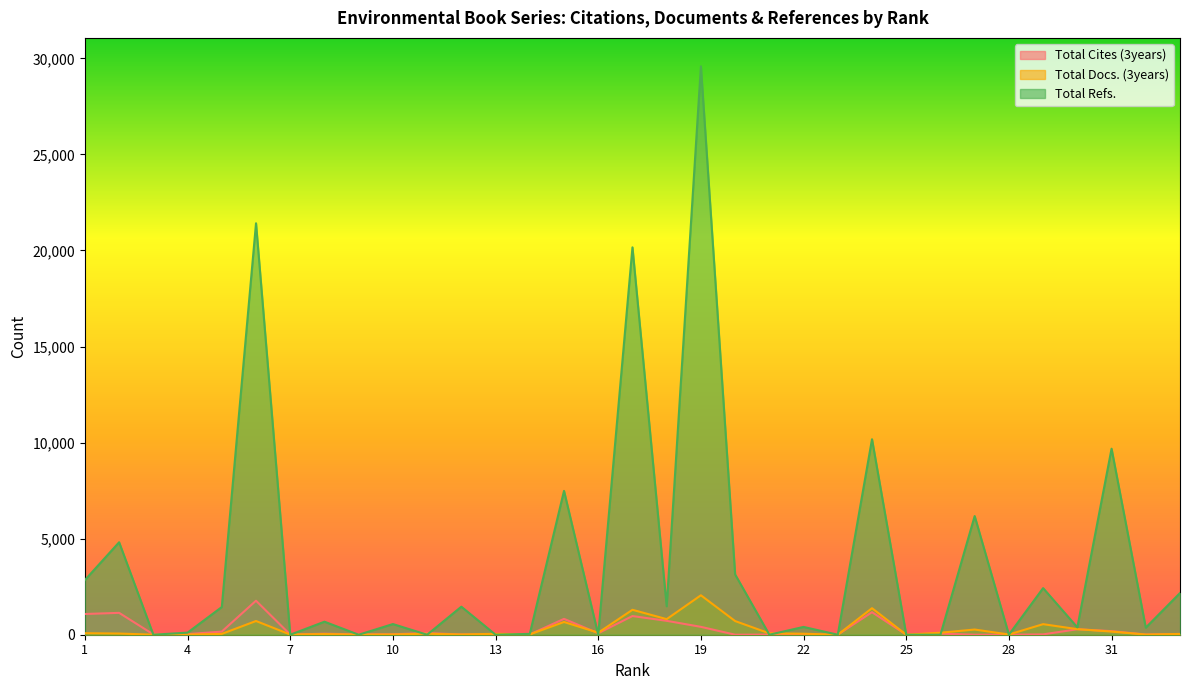

Where is the first local minimum for Total Cites (3years)?

3